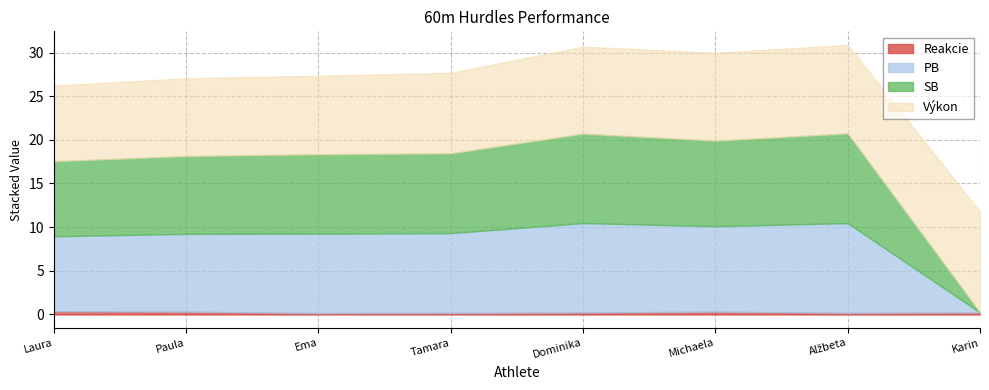

How many values in the SB series exceed 9?

5